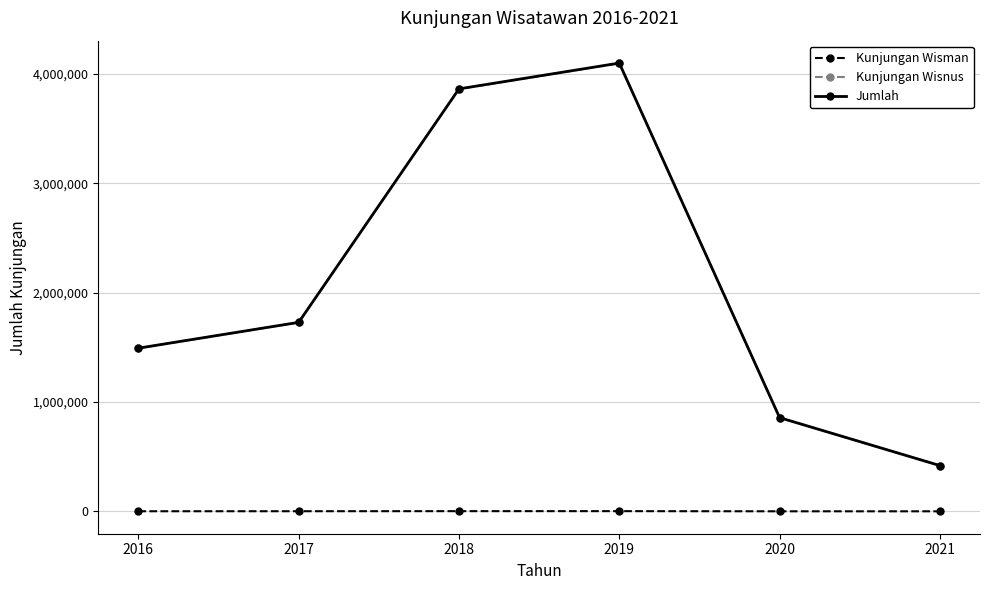

Between 2016 and 2021, which series saw the biggest shift?

Jumlah